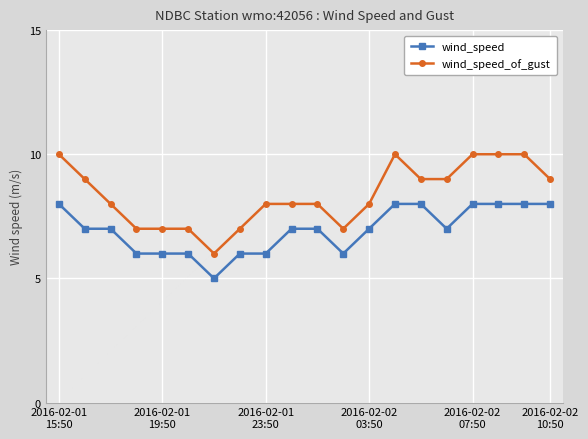

What is the value of the wind_speed_of_gust point at the 6th from the left?

7